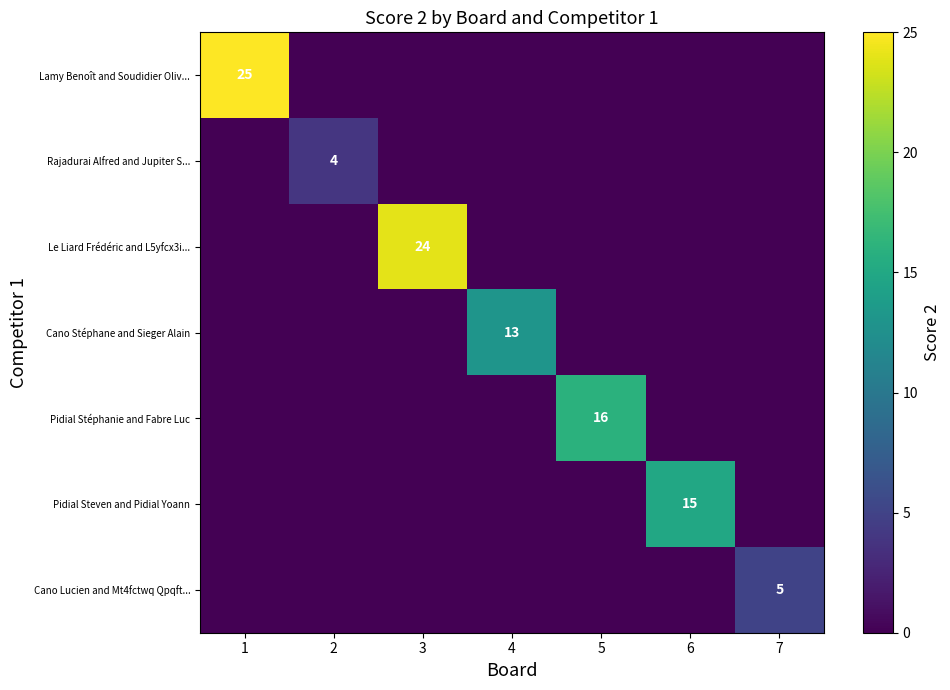

Rank the series by their maximum value, from highest to lowest.

Lamy Benoît and Soudidier Oliv..., Le Liard Frédéric and L5yfcx3i..., Pidial Stéphanie and Fabre Luc, Pidial Steven and Pidial Yoann, Cano Stéphane and Sieger Alain, Cano Lucien and Mt4fctwq Qpqft..., Rajadurai Alfred and Jupiter S...